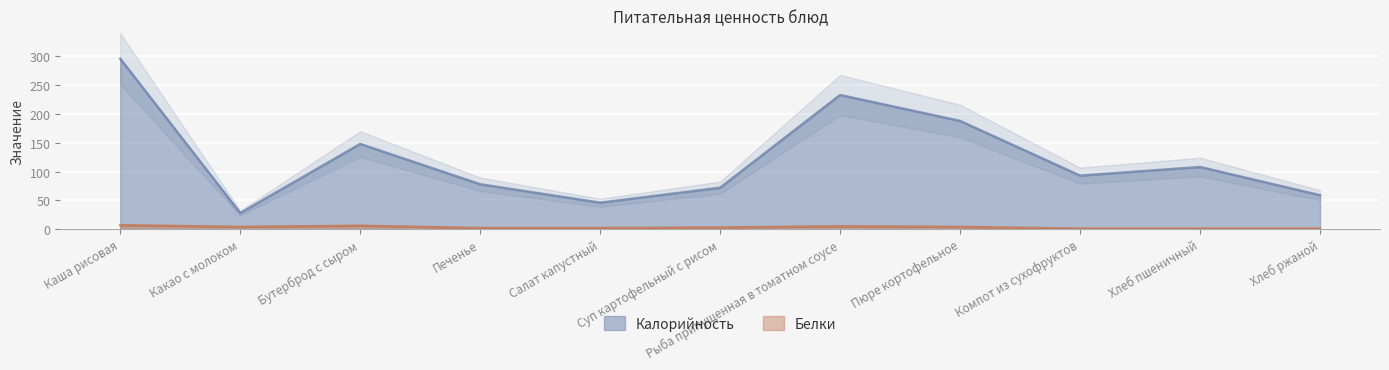

What are all the series names shown in the legend?

Калорийность, Белки